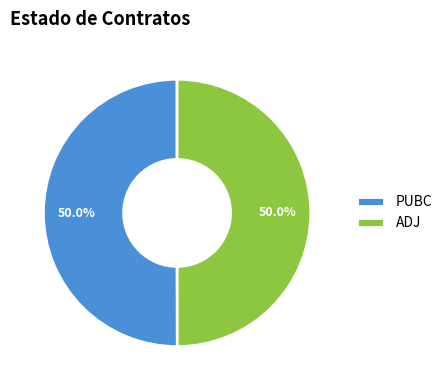

What percentage do PUBC and ADJ together represent?

100.0%